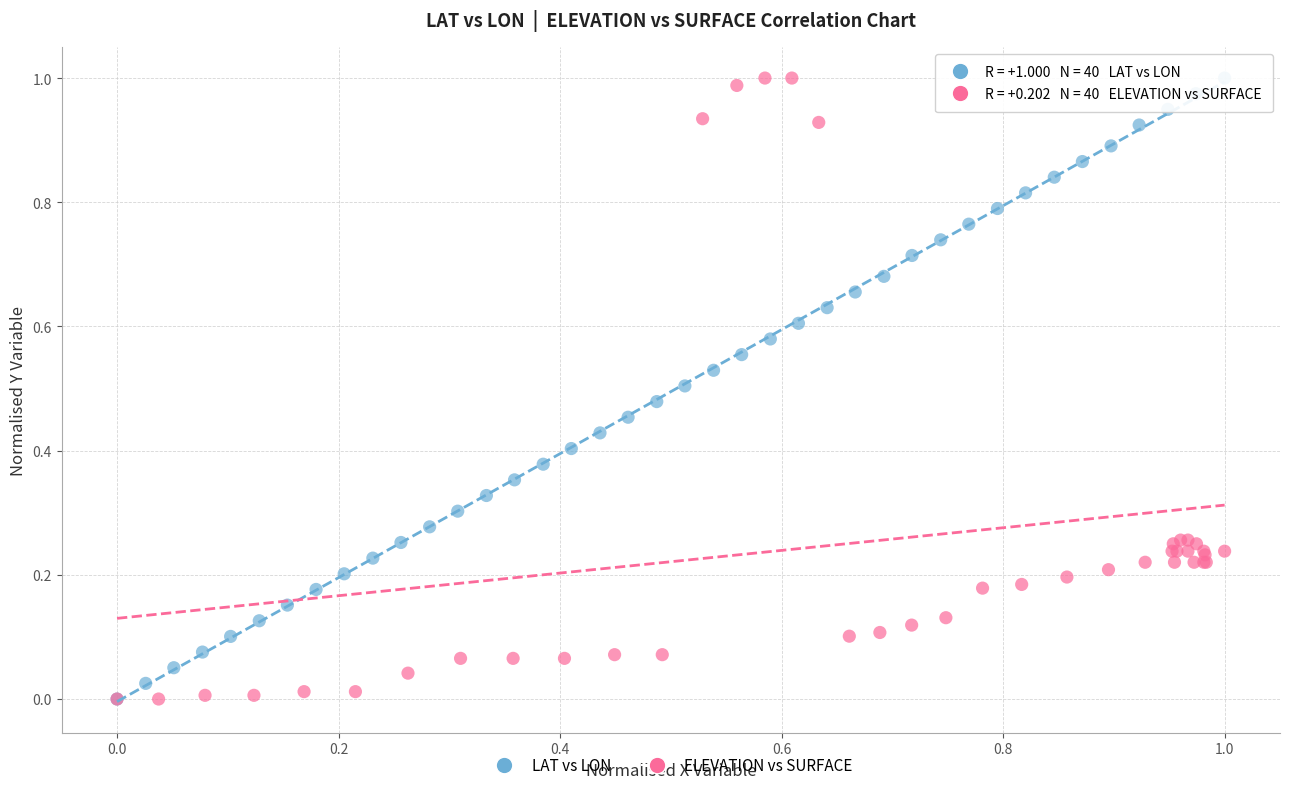

What are all the series names shown in the legend?

LAT vs LON, ELEVATION vs SURFACE